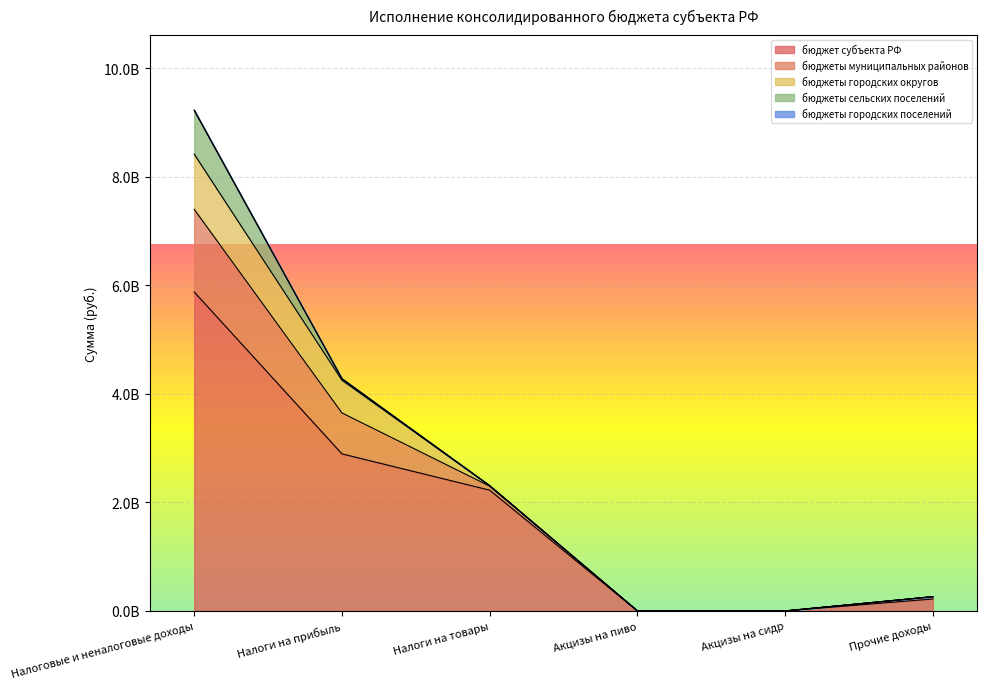

How many values in бюджеты городских округов are above zero?

3